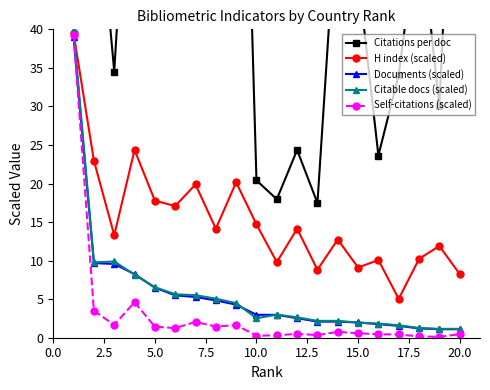

True or false: Citable docs (scaled) and Self-citations (scaled) intersect in this chart.

False